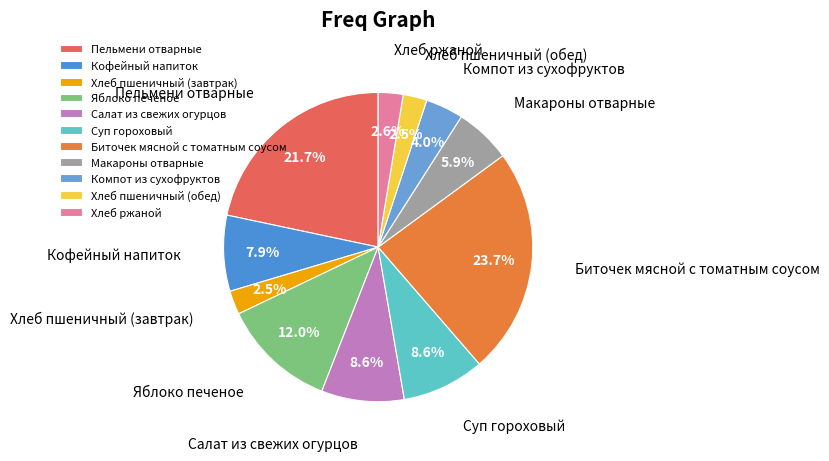

Do Компот из сухофруктов and Пельмени отварные together represent more than half of the pie?

No